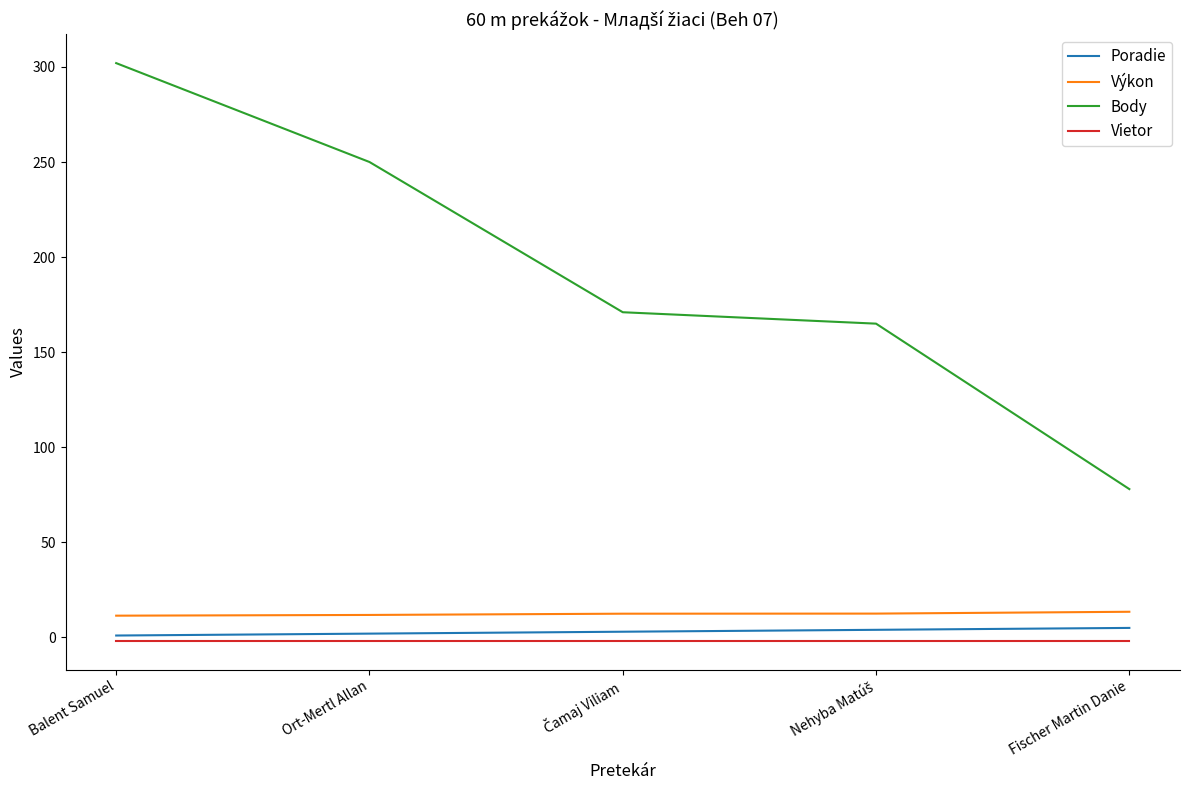

Which category has the highest value across all series?

Balent Samuel